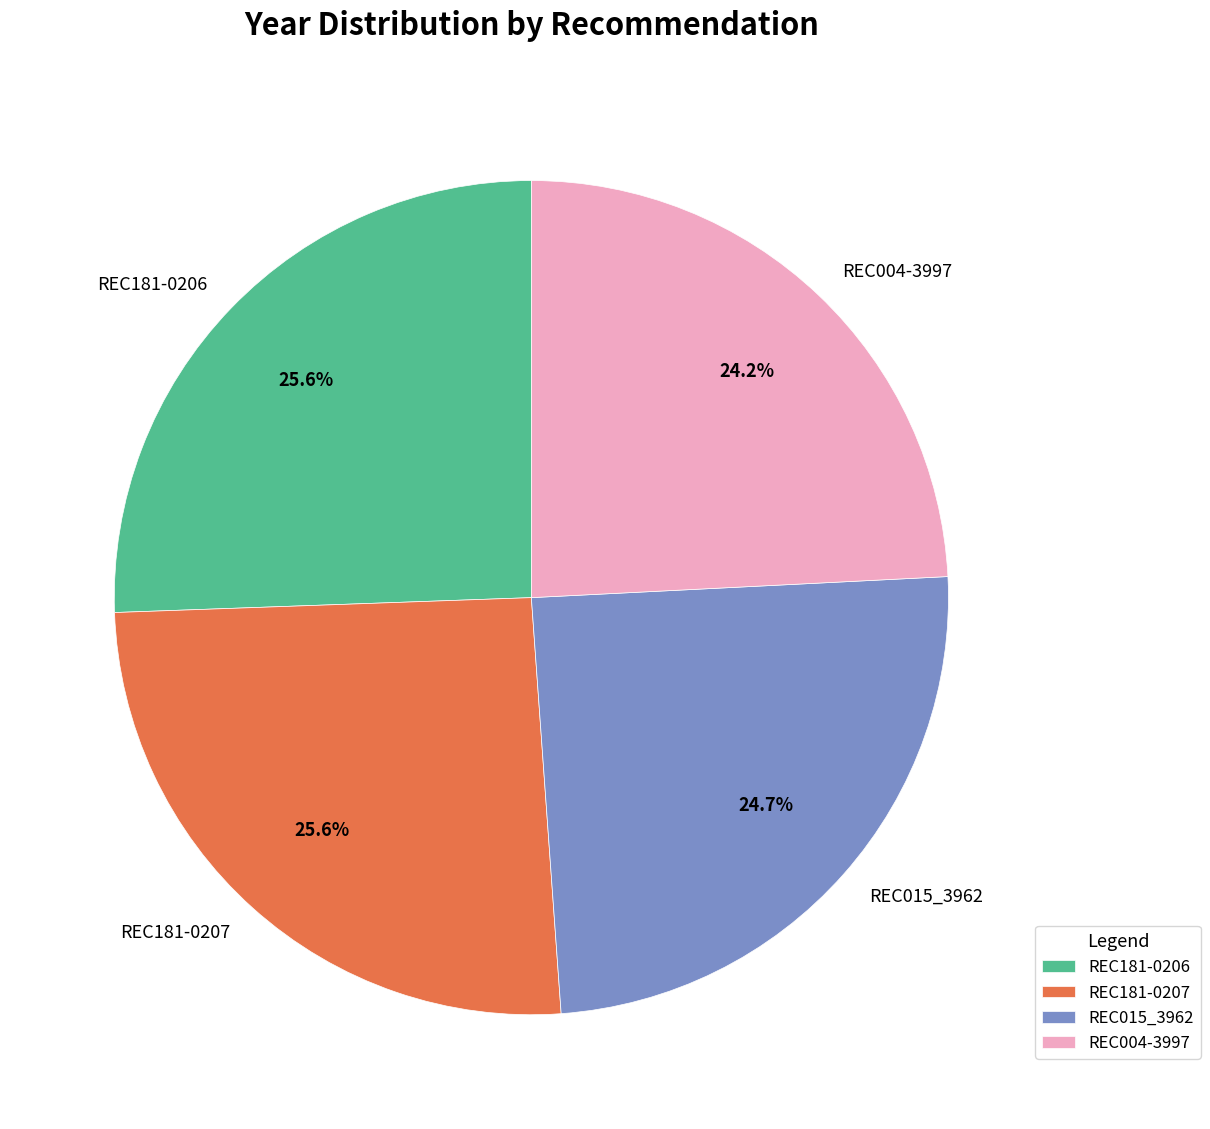

What is the ratio of the value at REC181-0206 to the value at REC015_3962?

1.0